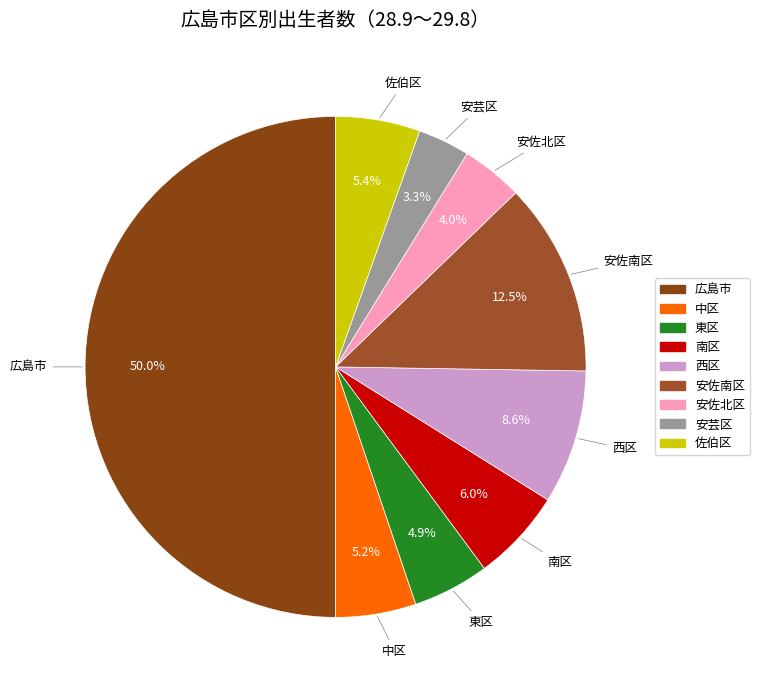

To the nearest percent, what portion does 中区 represent?

5%